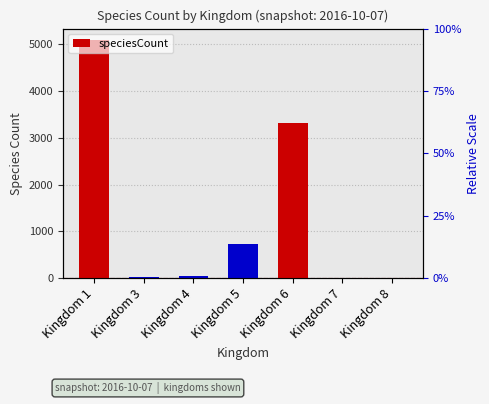

What is the value of the 4th bar from the left?

724